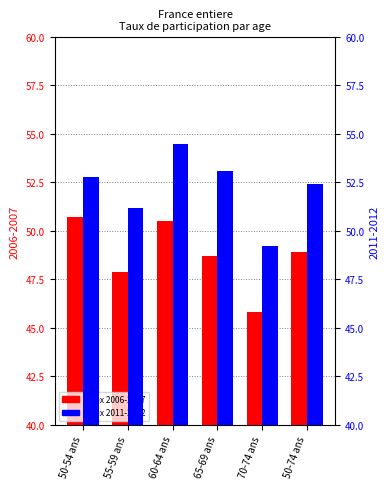

What is the average value of the Taux de participation 2006-2007 series?

48.8